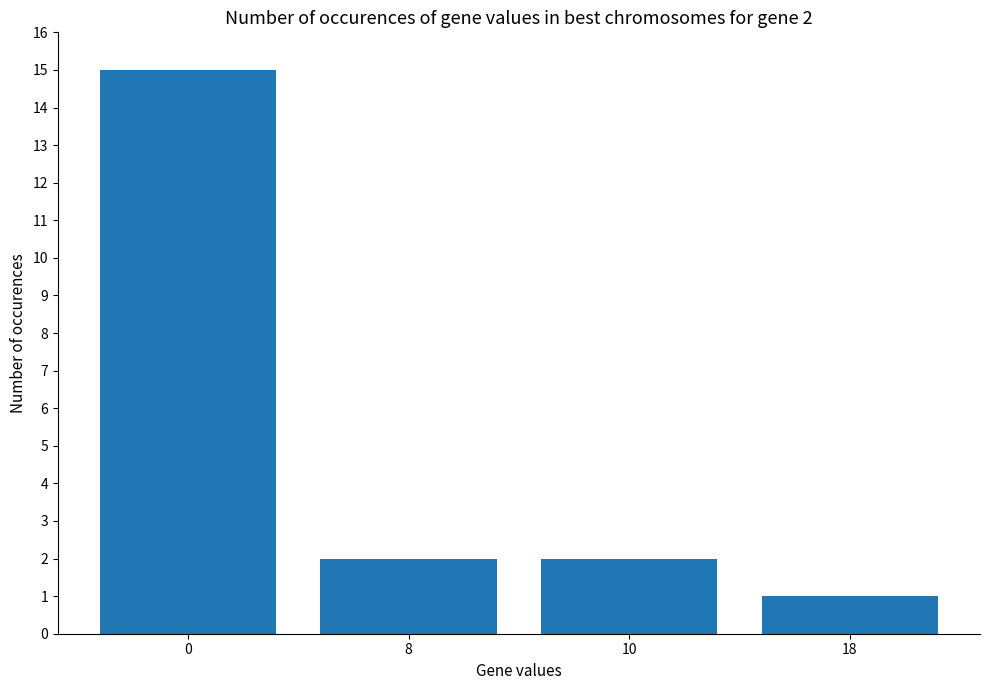

What is the value of the 1st bar from the left?

15